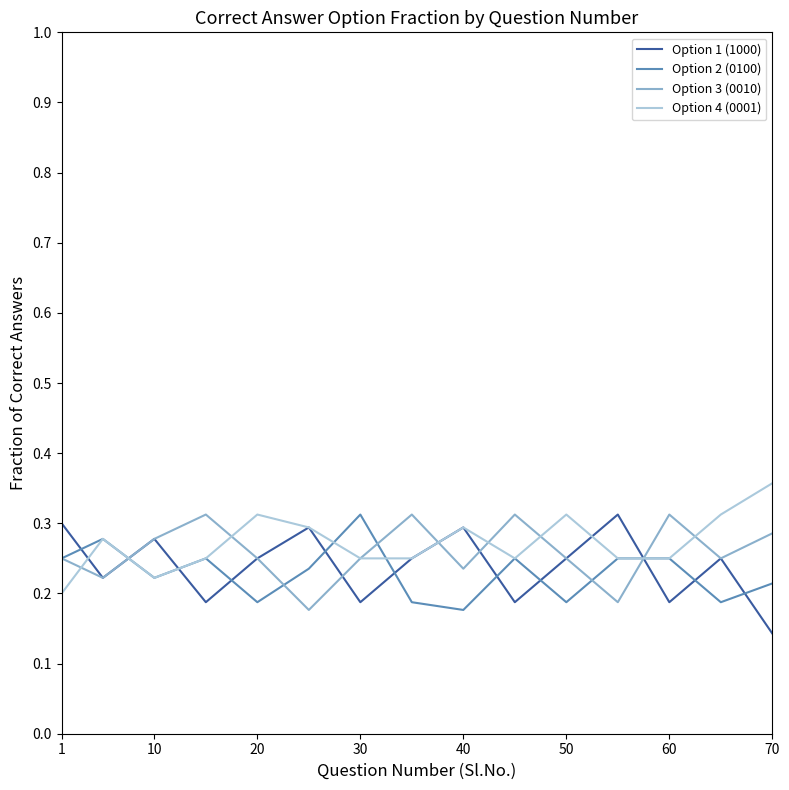

True or false: Option 1 (1000) and Option 2 (0100) intersect in this chart.

True